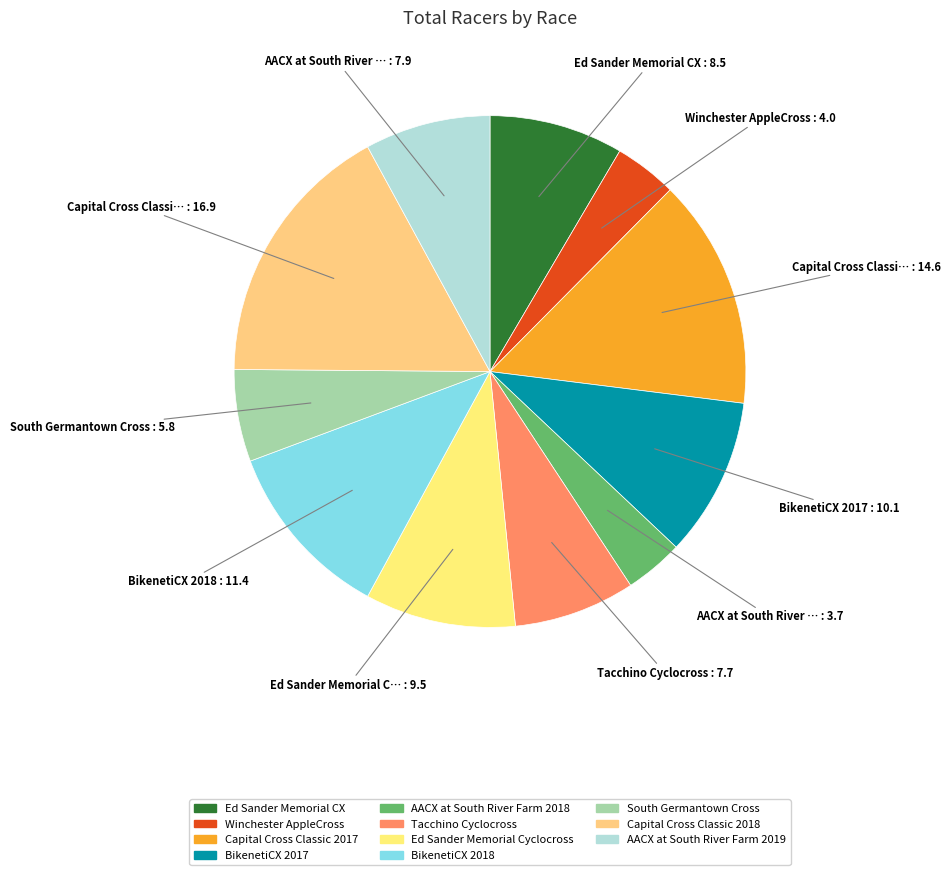

To the nearest percent, what portion does Capital Cross Classic 2017 represent?

15%